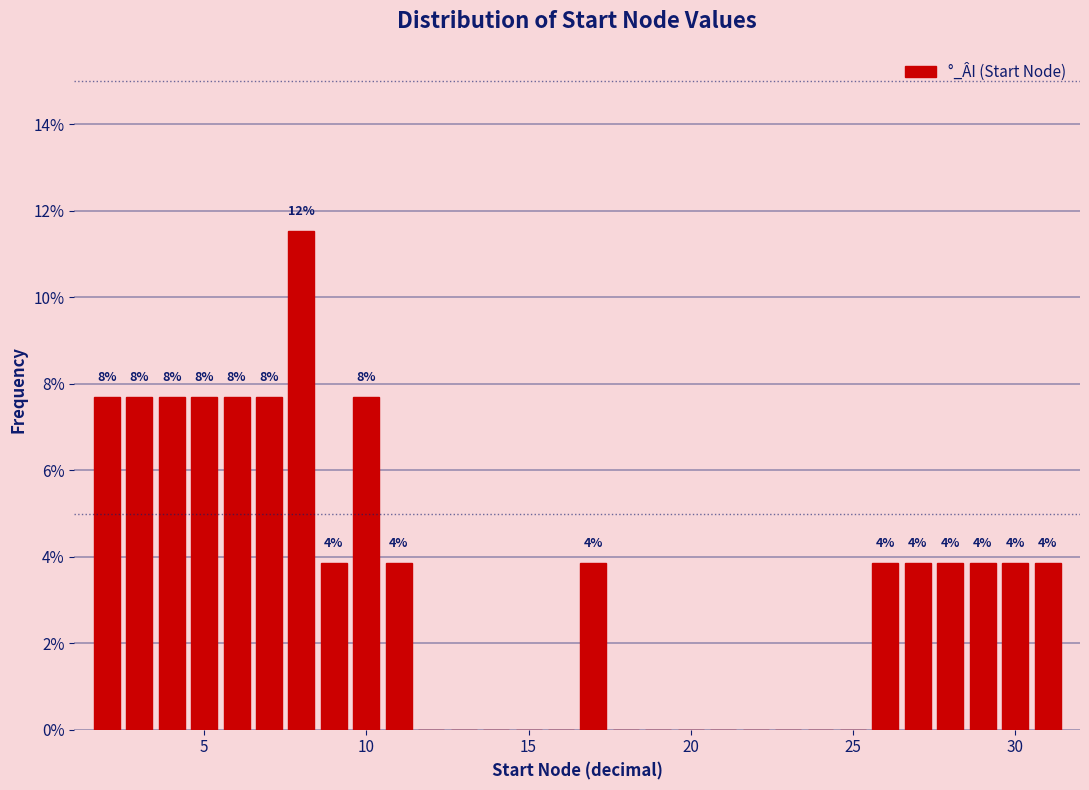

Around what value on the x-axis is the tallest bar? Give the approximate position of its centre, as read against the axis.

8.0